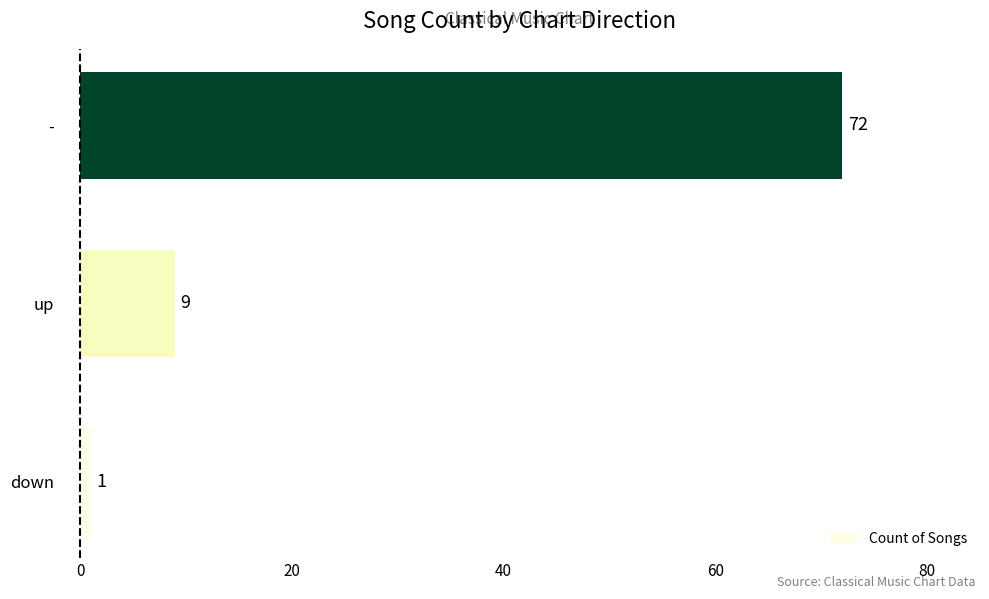

Read the value at up, to the nearest 10.

10